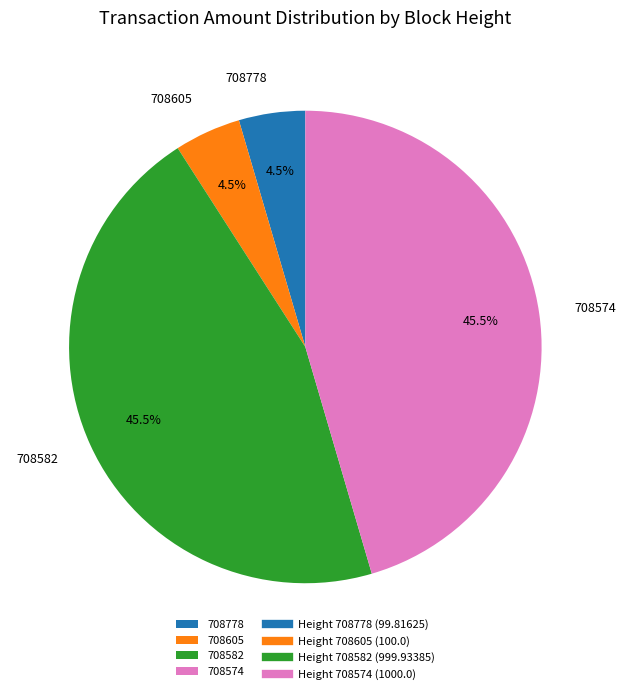

What percentage is NOT represented by 708778?

95.5%